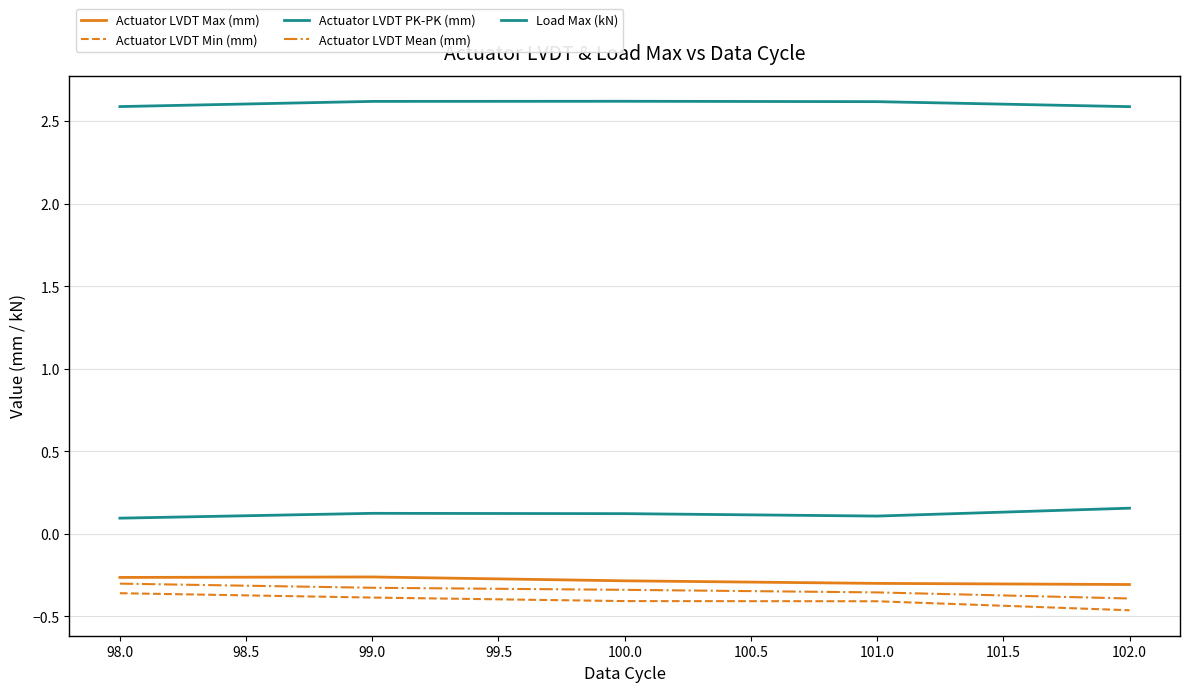

True or false: Load Max (kN) and Actuator LVDT Mean (mm) intersect in this chart.

False